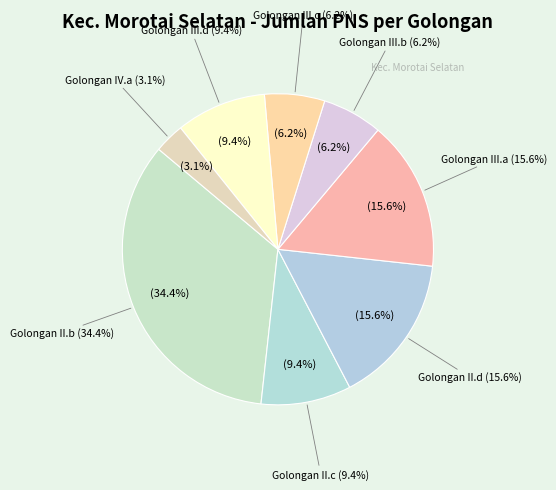

Between Golongan IV.a and Golongan III.d, which is larger?

Golongan III.d